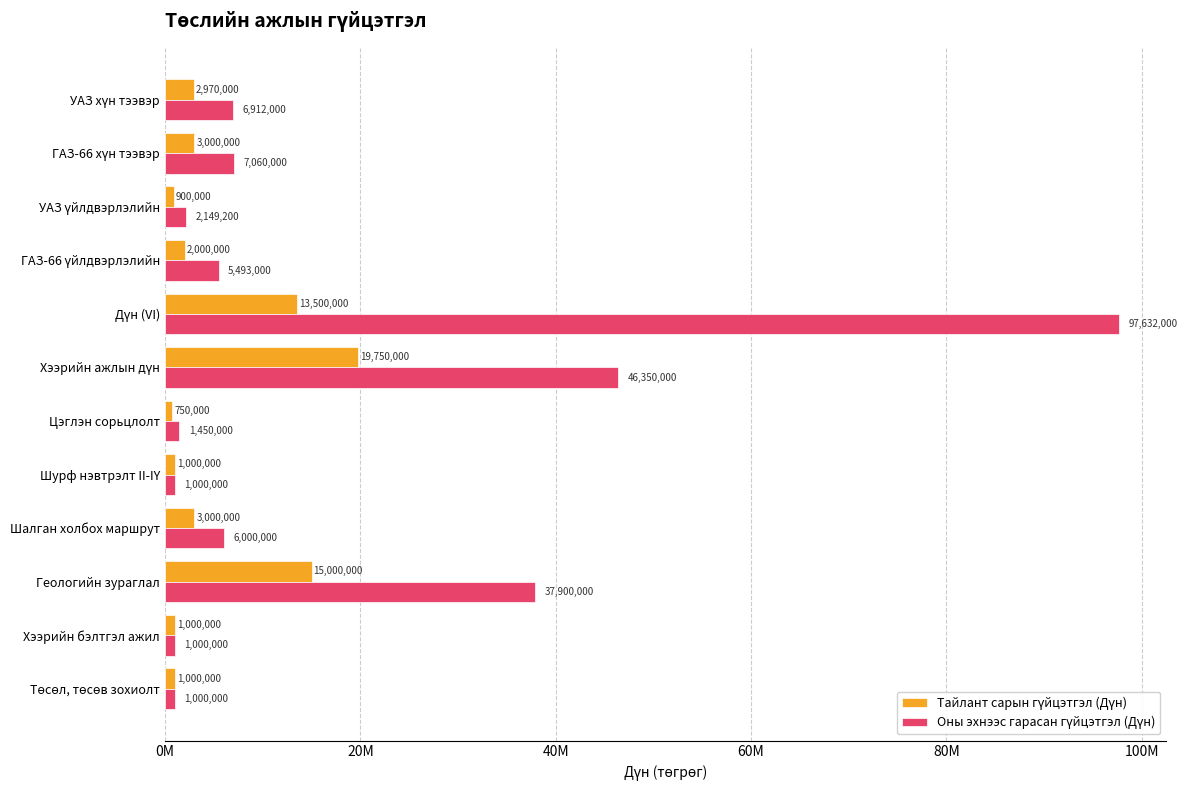

Reading right to left, what are all the values shown in this chart?

Тайлант сарын гүйцэтгэл (Дүн): 2970000	3000000	900000	2000000	13500000	19750000	750000	1000000	3000000	15000000	1000000	1000000
Оны эхнээс гарасан гүйцэтгэл (Дүн): 6912000	7060000	2149200	5493000	97632000	46350000	1450000	1000000	6000000	37900000	1000000	1000000